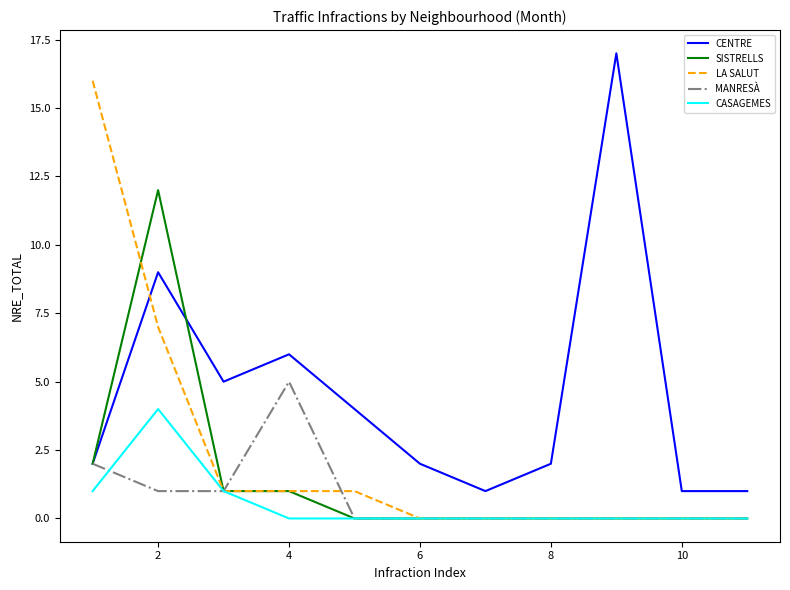

True or false: CENTRE and LA SALUT cross at least once.

True